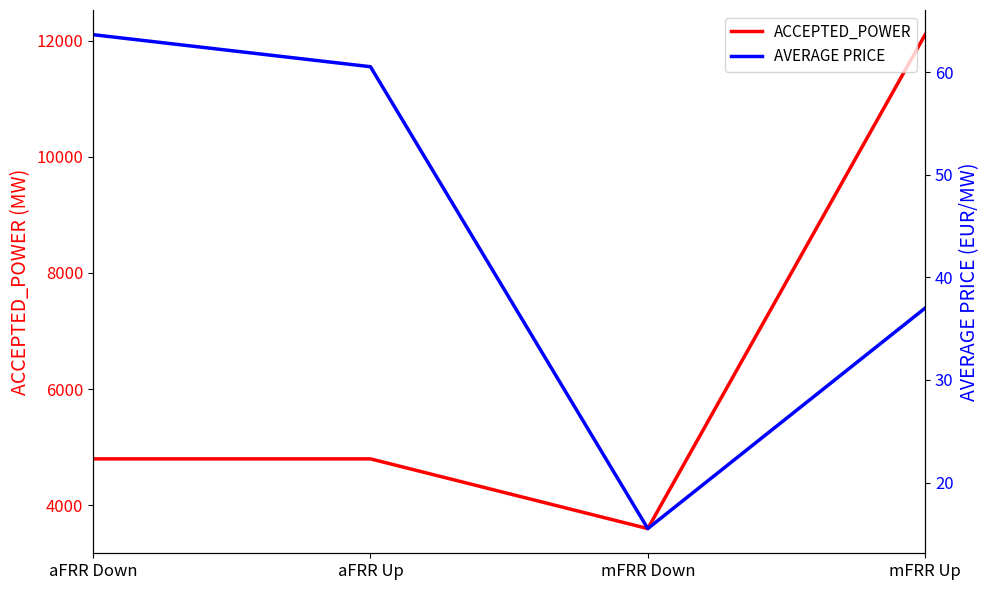

True or false: ACCEPTED_POWER and AVERAGE PRICE intersect in this chart.

False